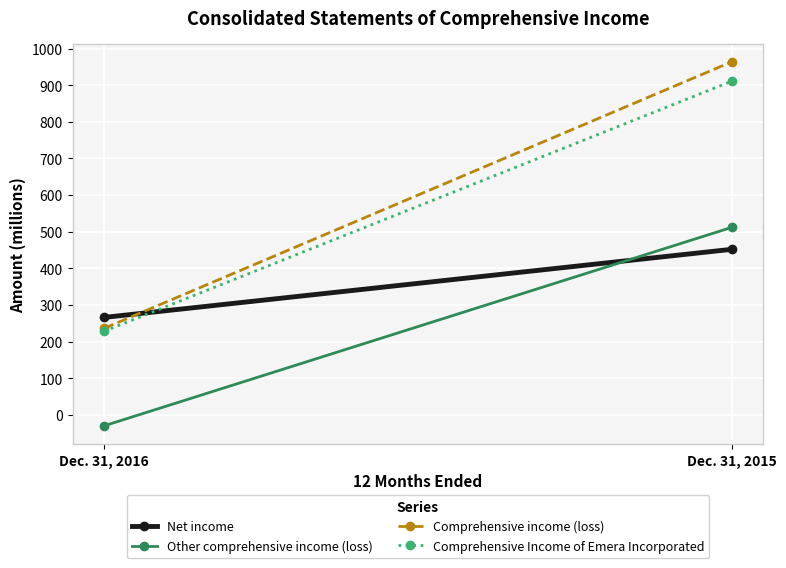

The value of Other comprehensive income (loss) at Dec. 31, 2015 is 512. True or false?

True